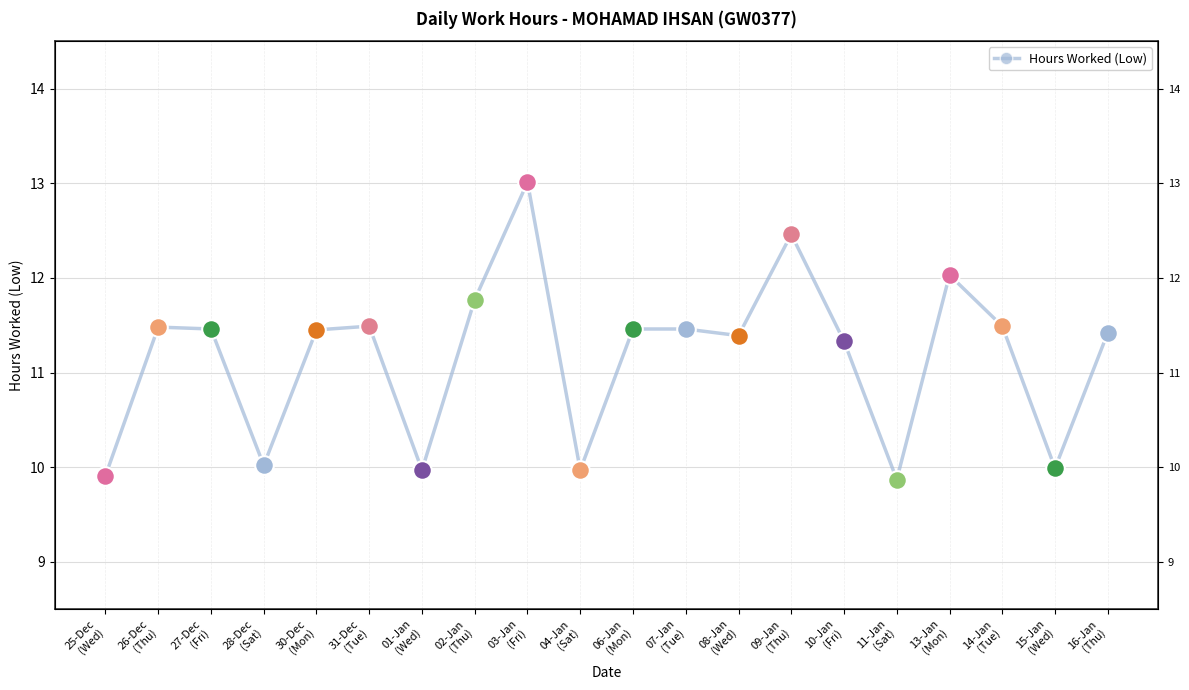

What is the change in value from 02-Jan
(Thu) to 03-Jan
(Fri)?

+1.2